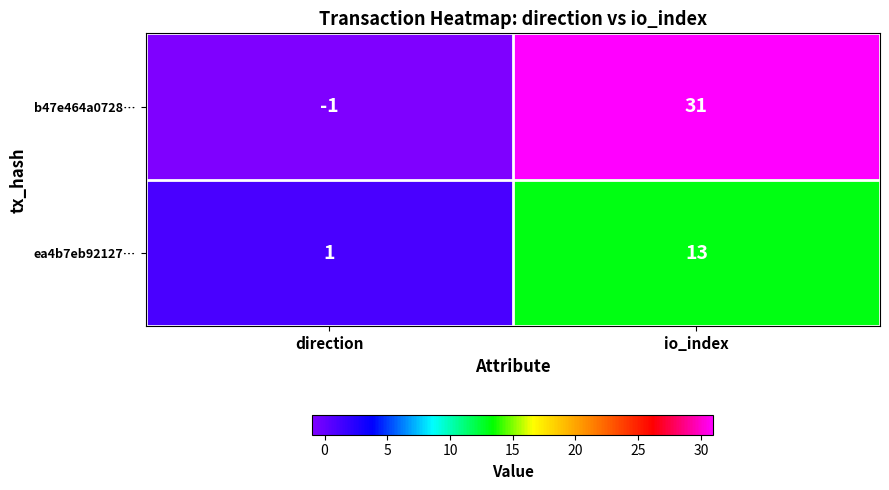

Reading left to right, extract all data points from this chart.

b47e464a0728…: direction=-1	io_index=31
ea4b7eb92127…: direction=1	io_index=13